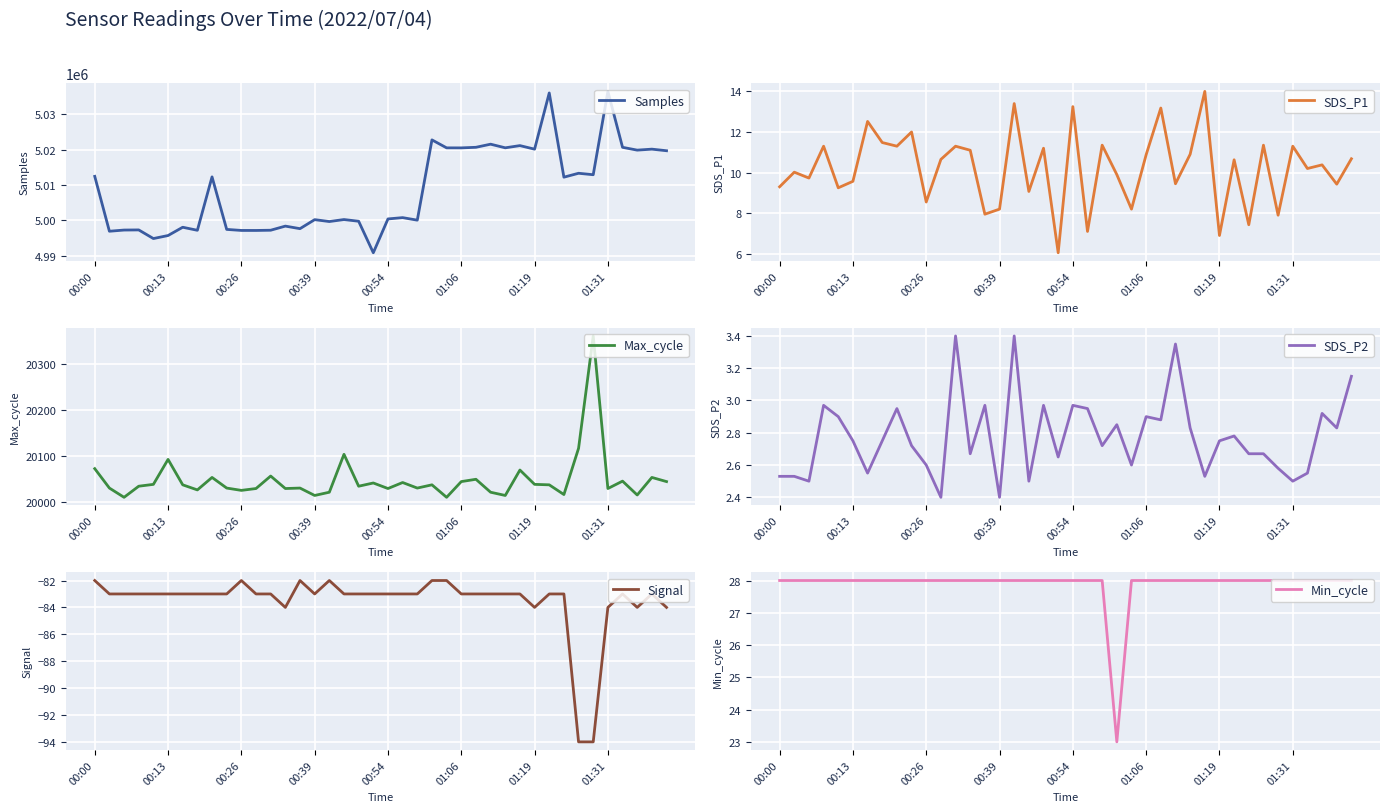

What is the total value across all series at 33?

5033371.0